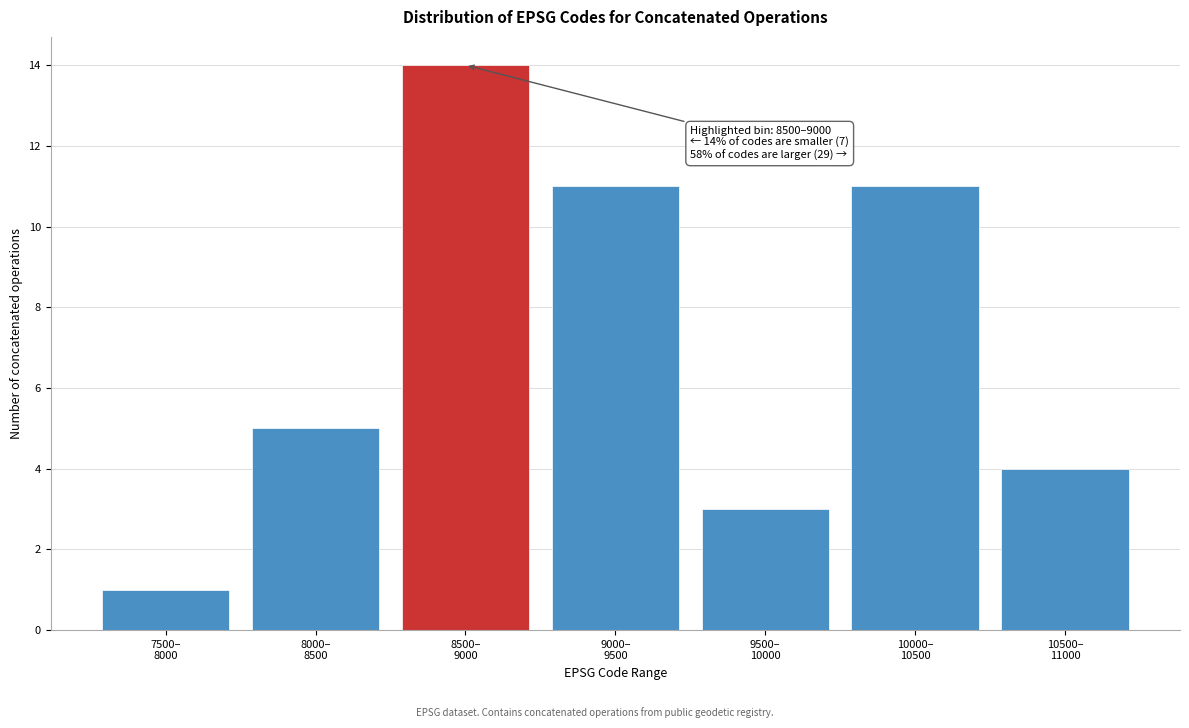

Reading left to right, list all the values displayed in this chart.

1	5	14	11	3	11	4